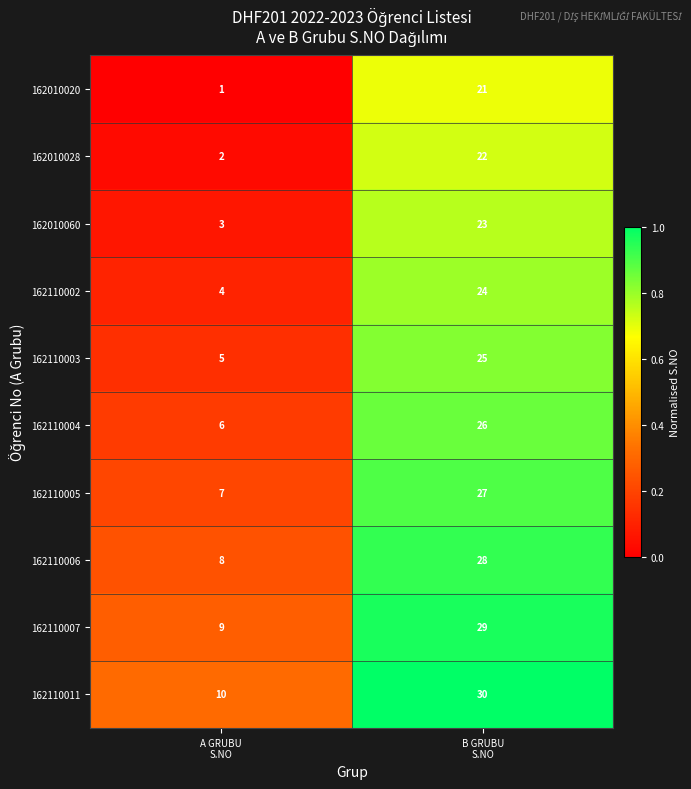

Which series has the largest total across all categories?

162110011